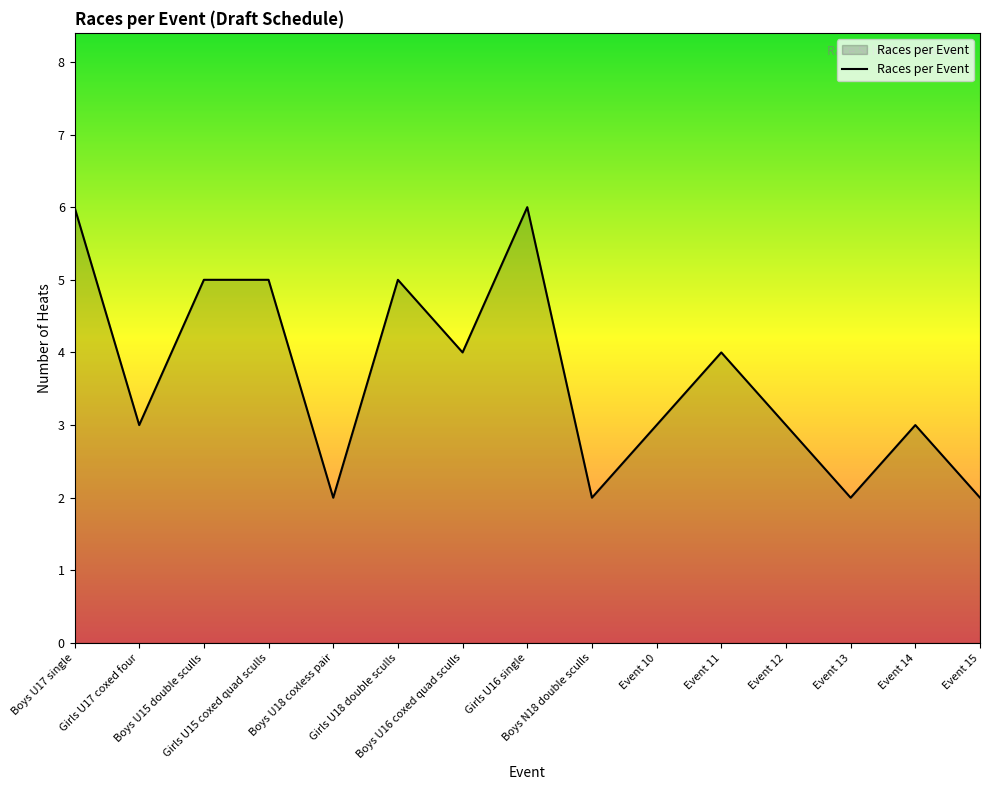

What is the difference between the maximum and minimum values?

4